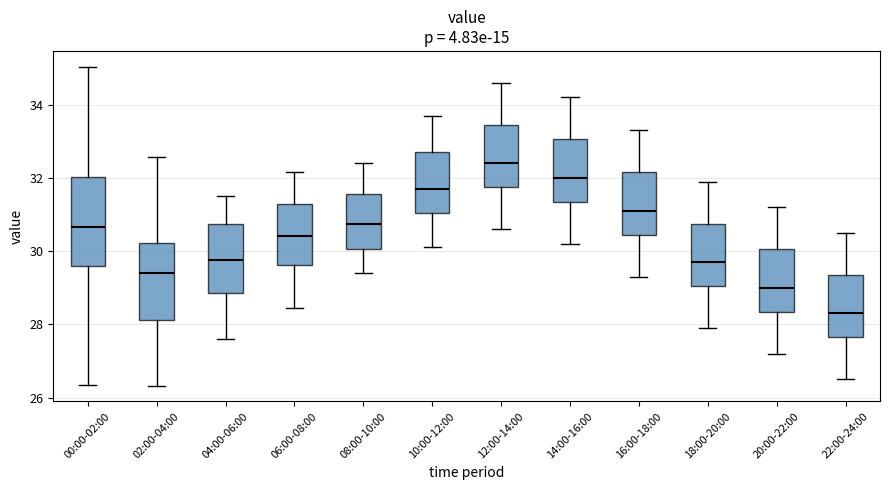

Where is the lower edge of the box for 12:00-14:00 on the y-axis? The values are not printed on the chart, so give them approximately, as read against the axis.

31.8